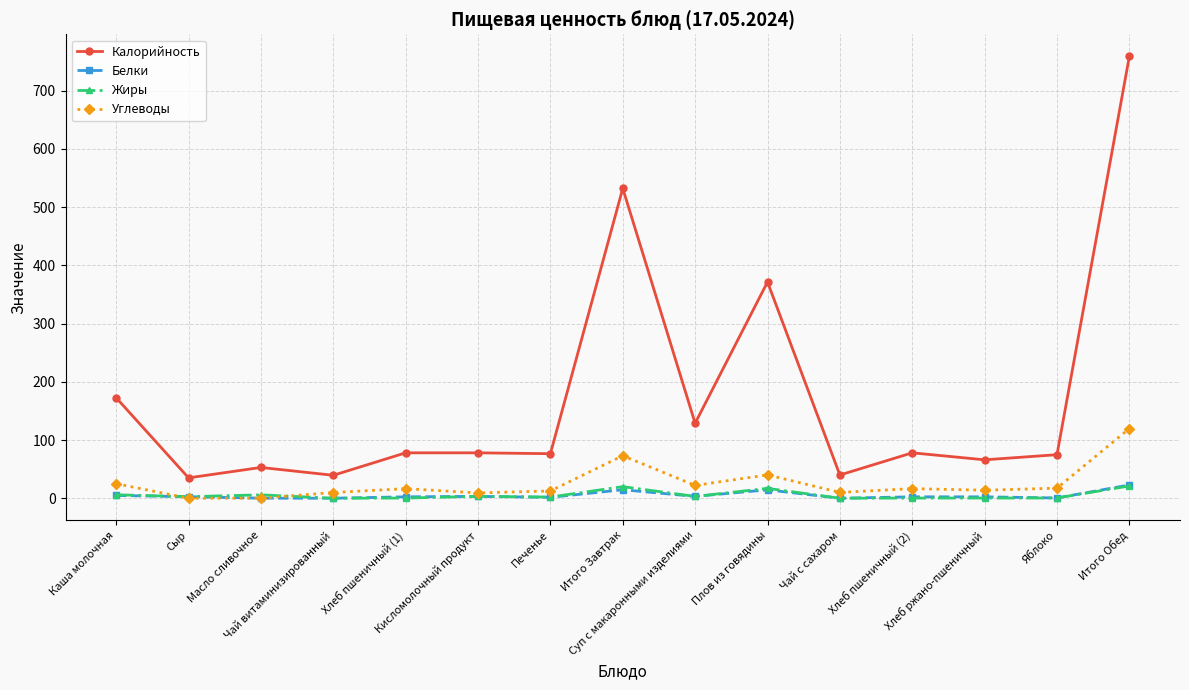

Which series has the largest total across all categories?

Калорийность